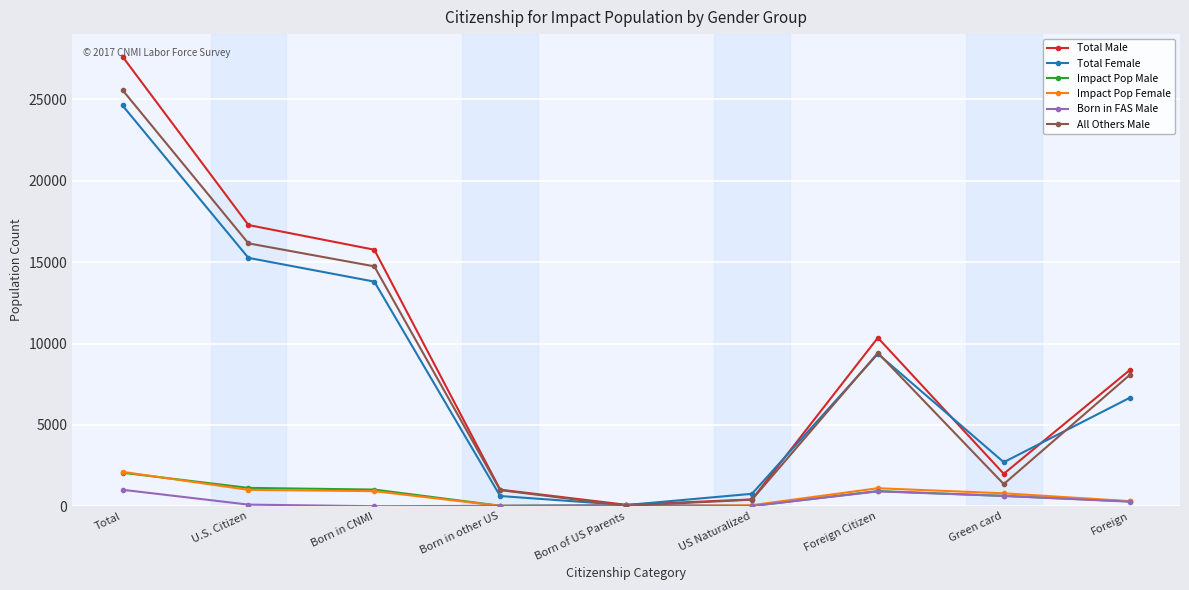

At which category does the chart reach its peak across all series?

Total